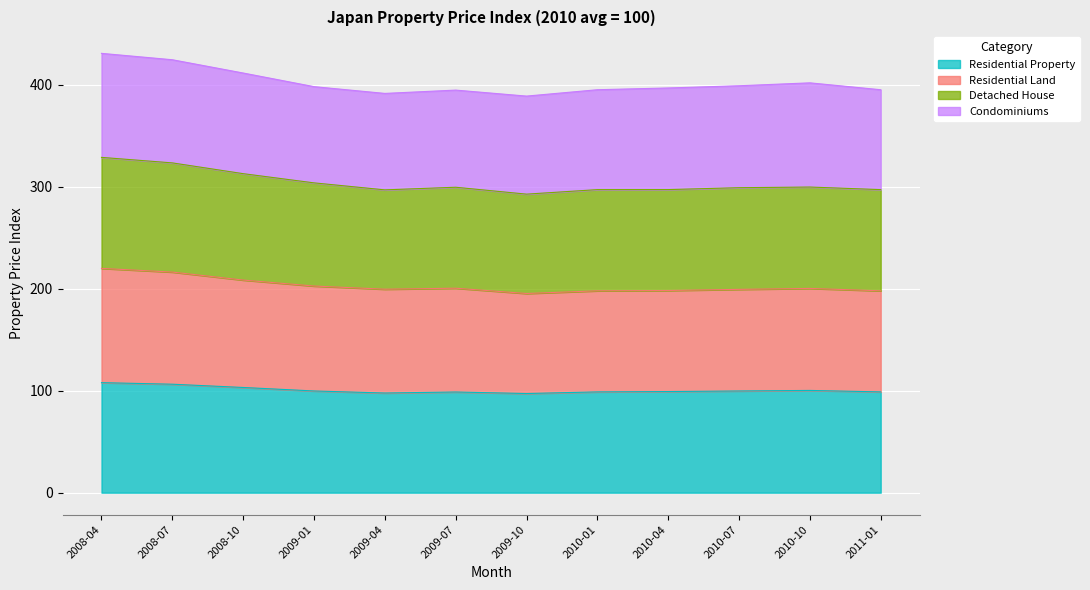

What is the total value across all series at 2009-10?

389.0